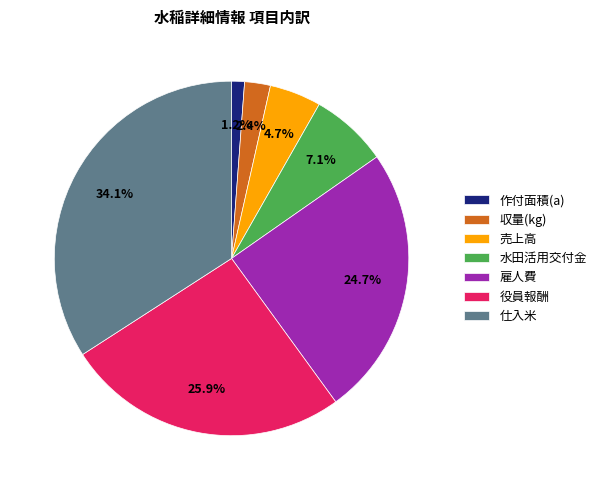

Which slice is the largest?

仕入米